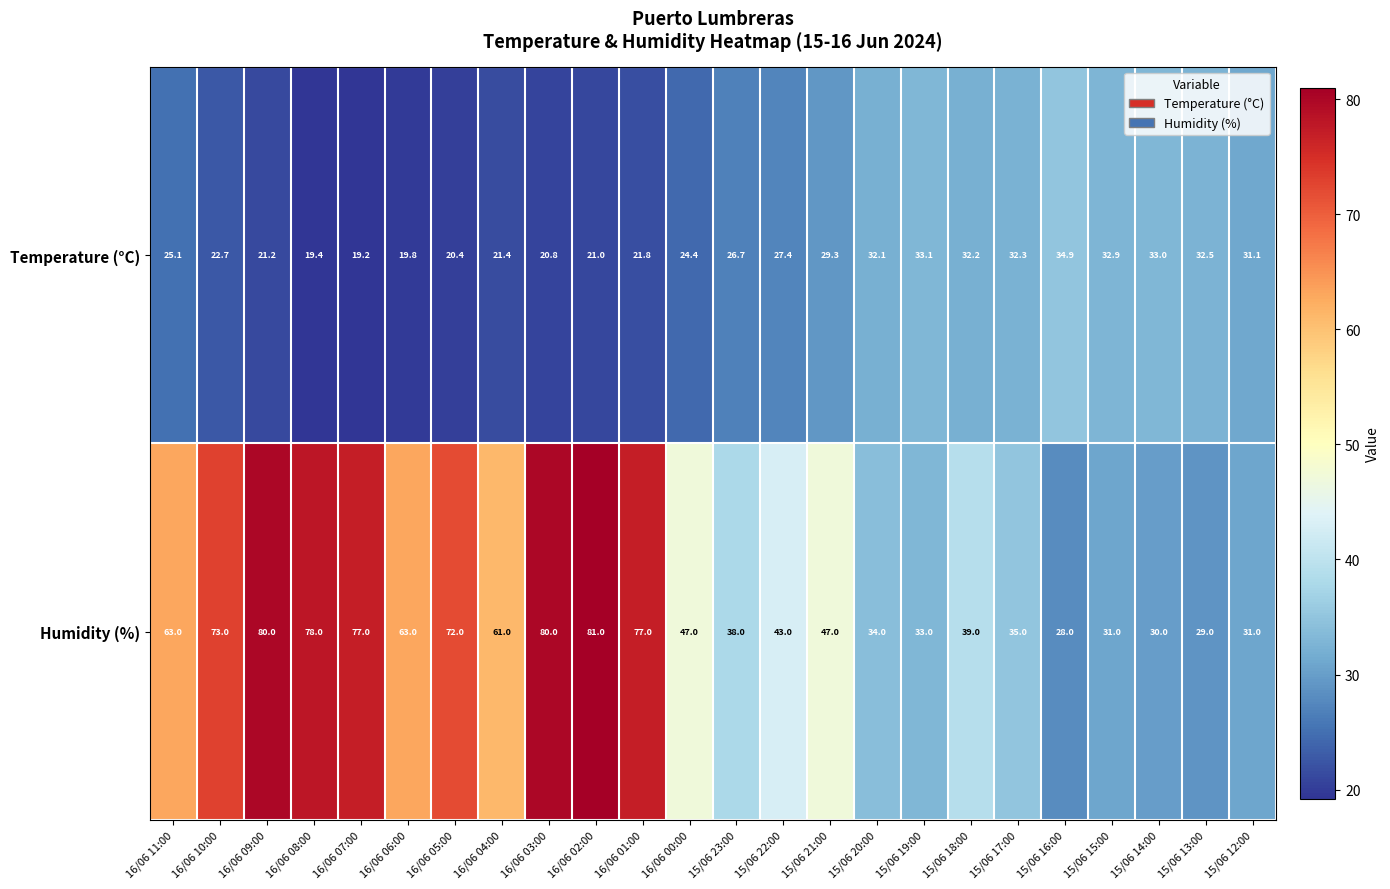

What is the sum of the Humidity (%) values at 16/06 11:00 and 15/06 23:00?

101.0